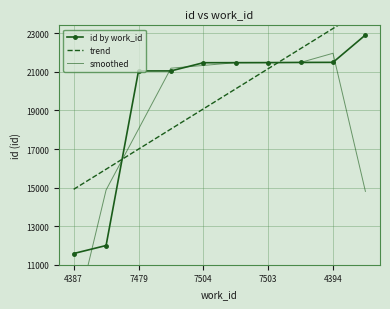

Is this an area chart (filled region under the line)?

No